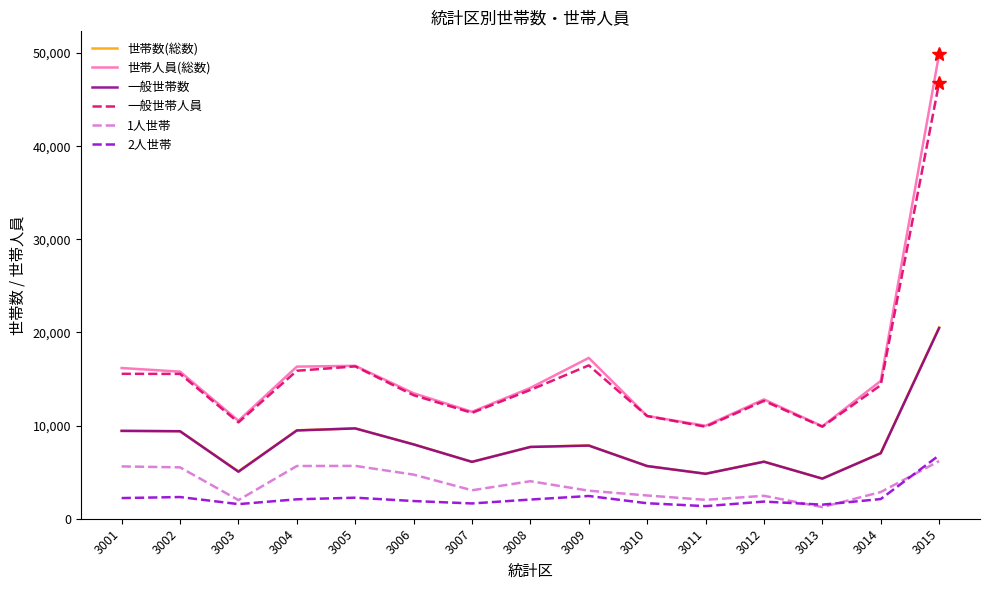

Is it true that 一般世帯数 equals 2156 at 3011?

False